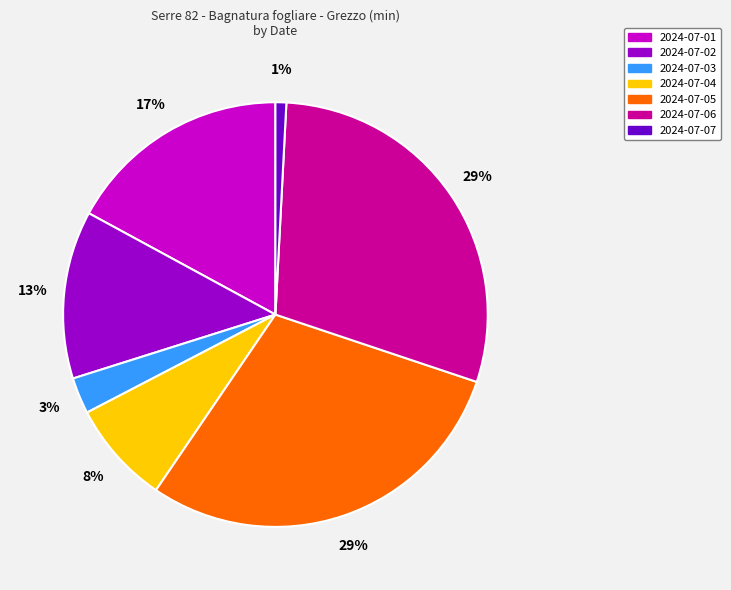

To the nearest percent, what portion does 2024-07-07 represent?

1%